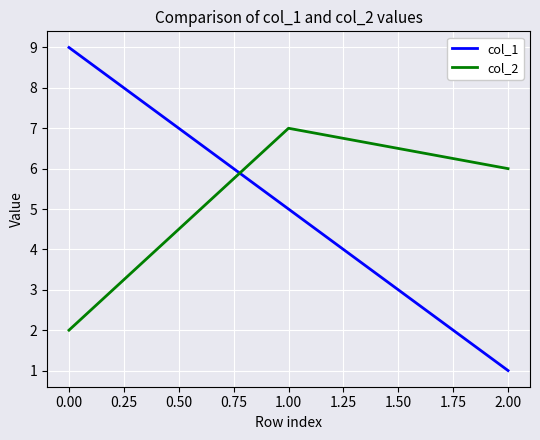

What are all the series names shown in the legend?

col_1, col_2